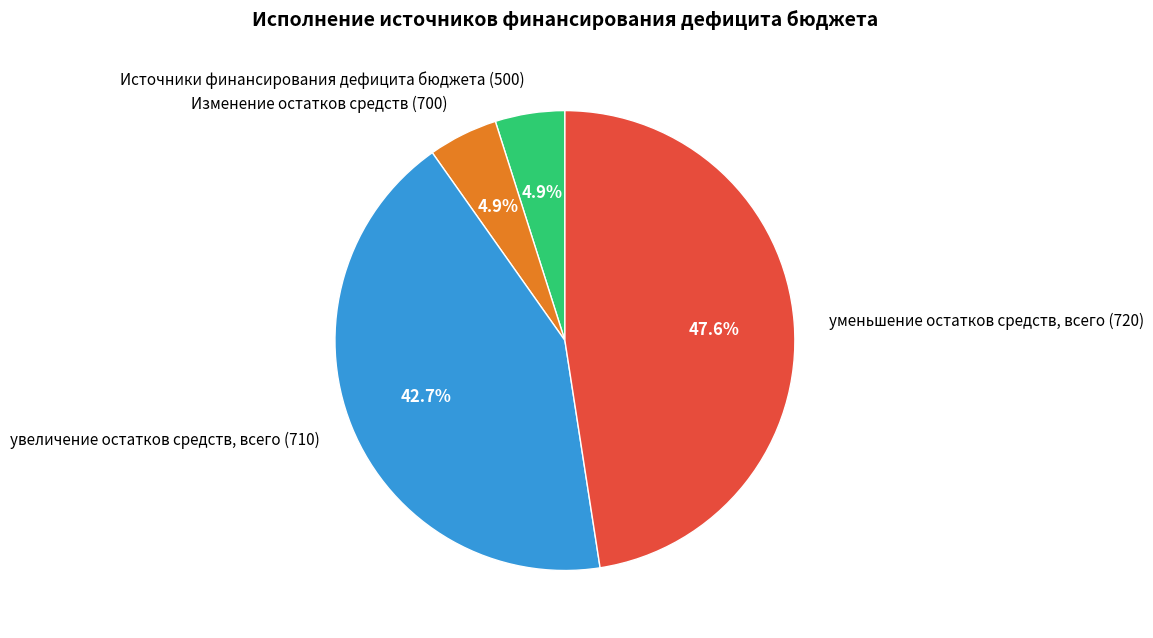

Approximately how many times larger is the value at Источники финансирования дефицита бюджета (500) compared to Изменение остатков средств (700)?

1.0